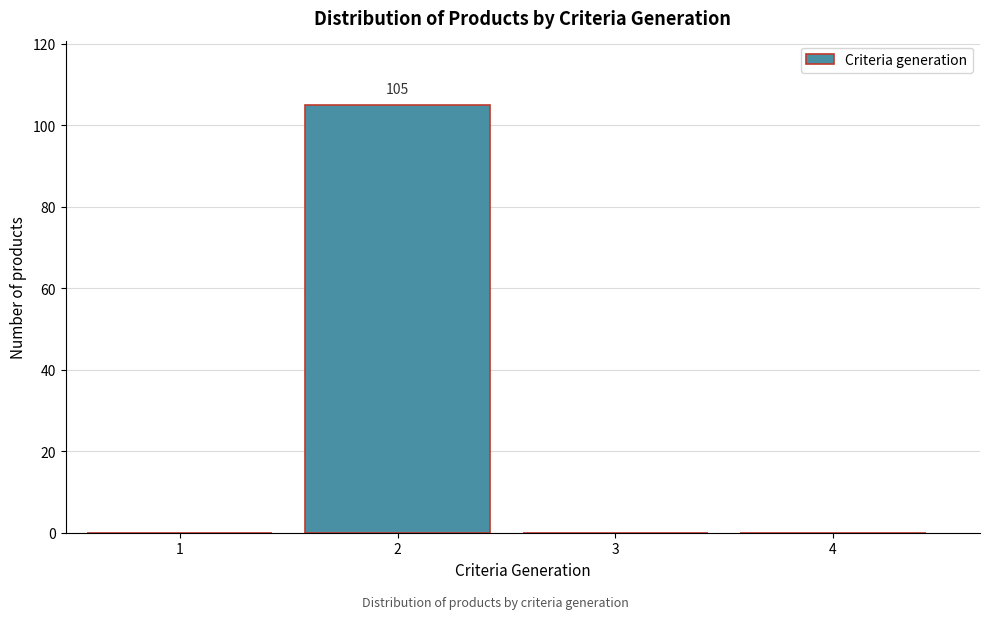

Reading right to left, transcribe all the data shown in this chart.

4=0	3=0	2=105	1=0